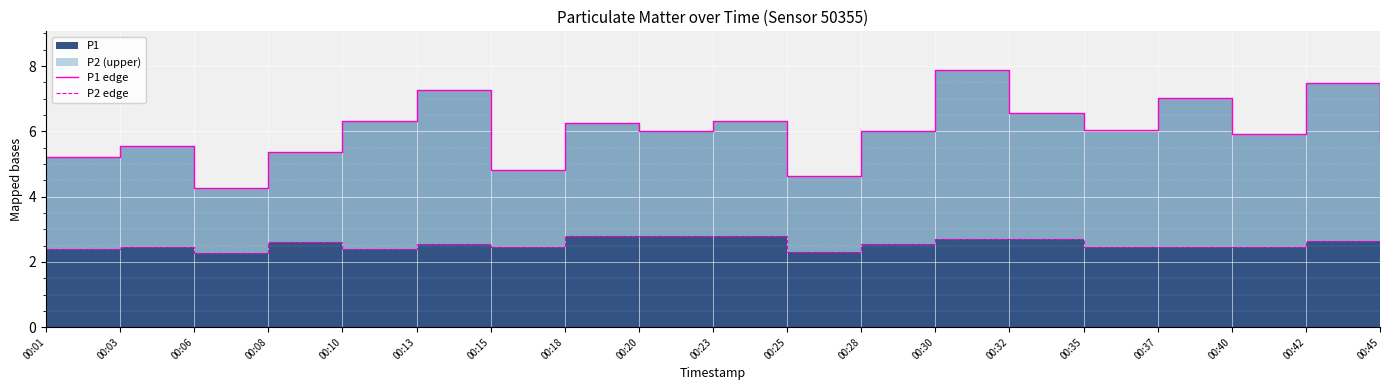

Rank the series by their maximum value, from lowest to highest.

P2 edge, P1 edge